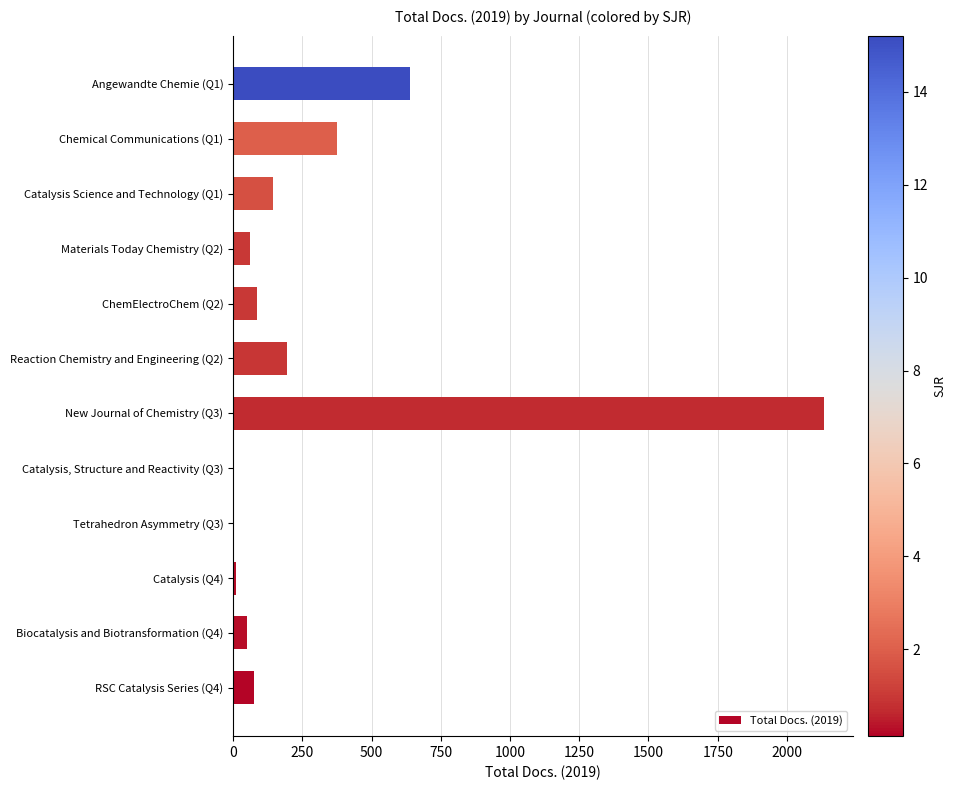

What is the maximum value shown in the chart?

2132